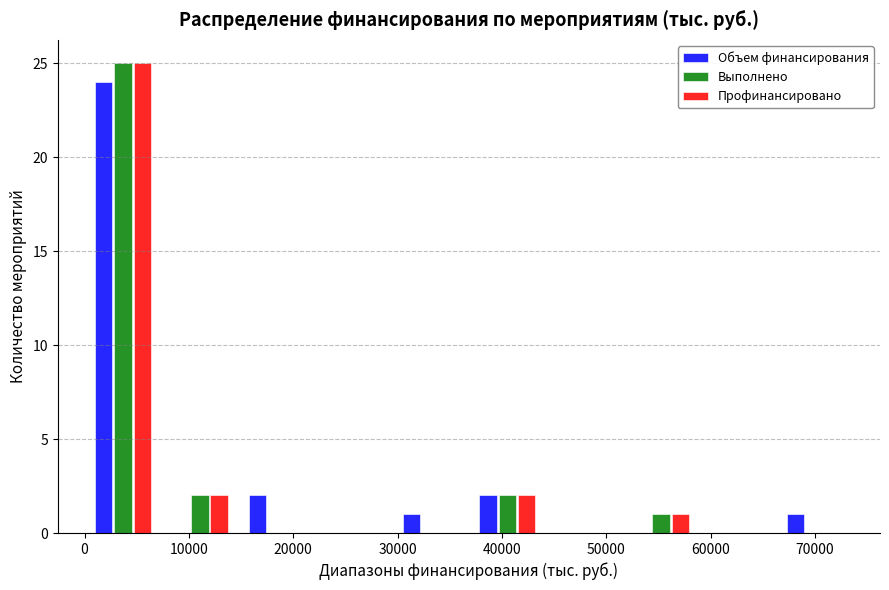

In the Объем финансирования series, which range on the x-axis has the tallest bar?

0 to 7000